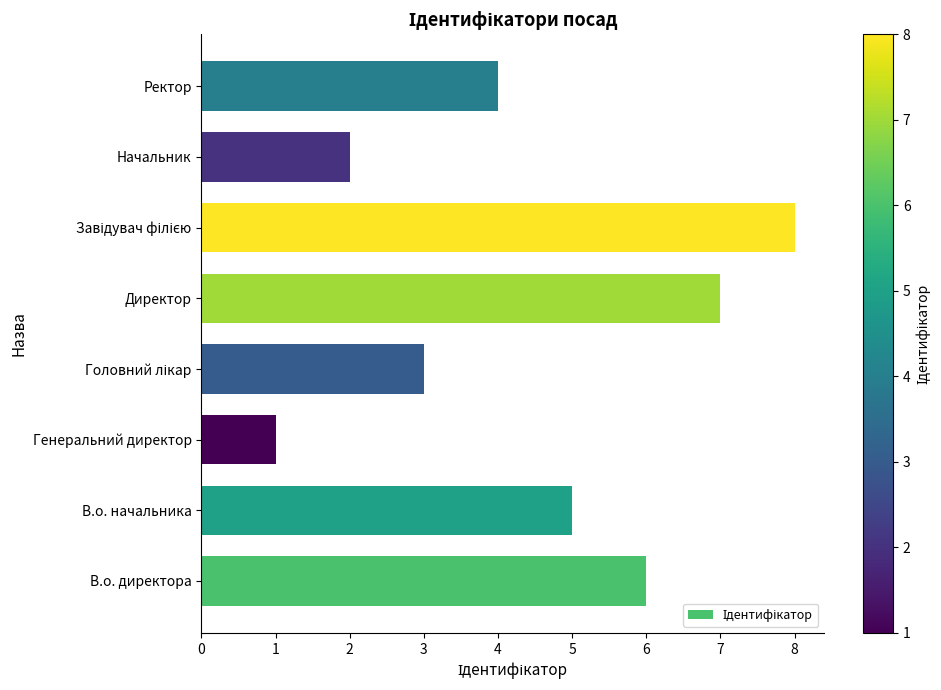

At which label is the value closest to 4?

Ректор